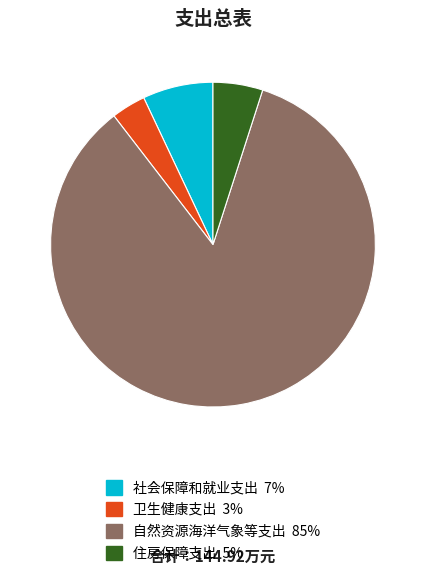

Which slice is the smallest?

卫生健康支出